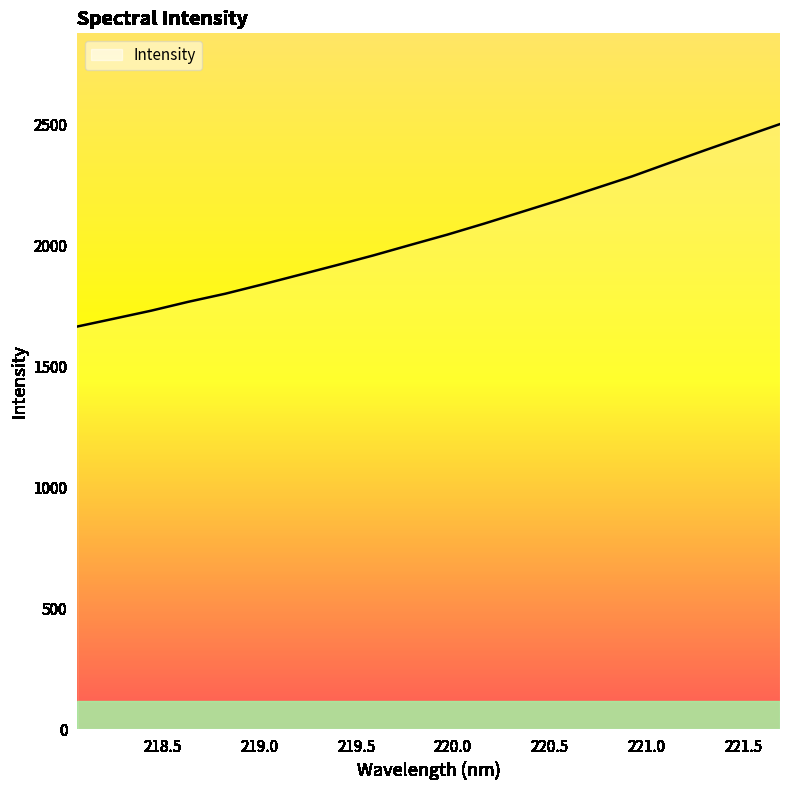

What is the greatest value displayed?

2500.9